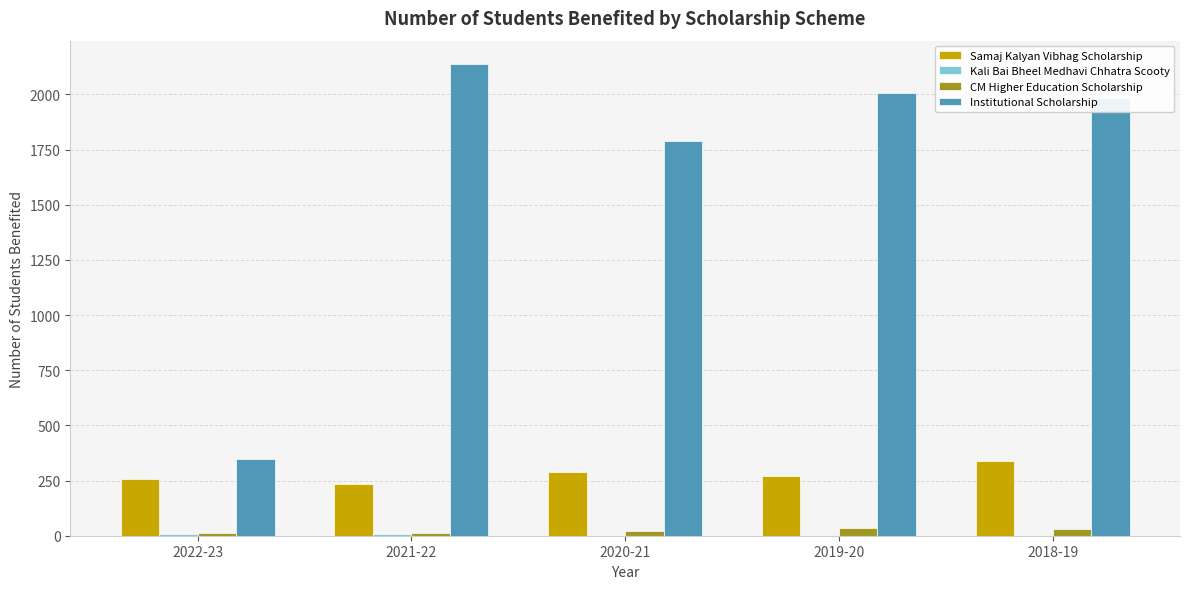

Does the chart contain stacked bars?

No